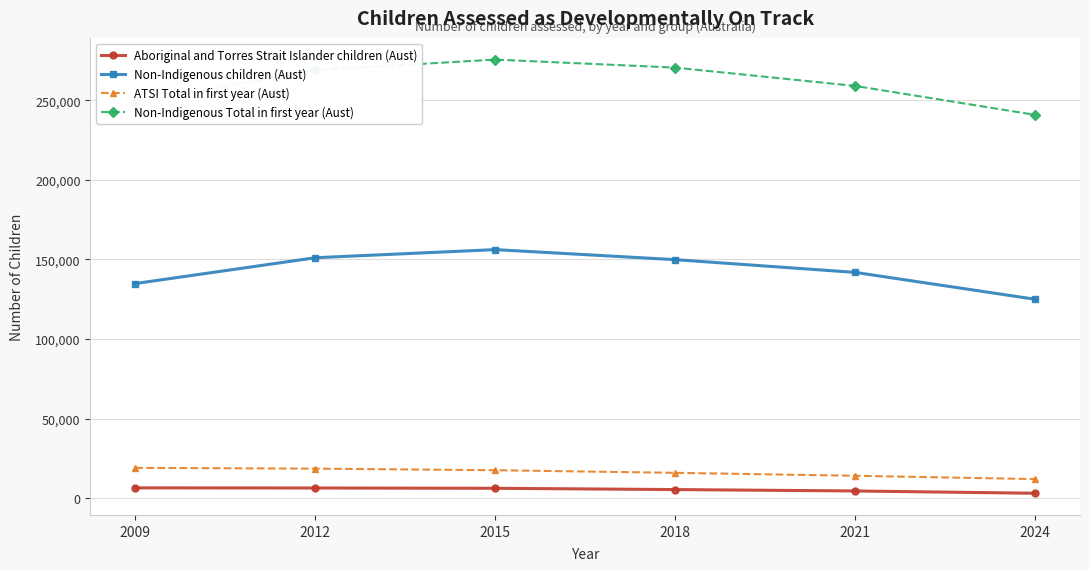

True or false: ATSI Total in first year (Aust) and Aboriginal and Torres Strait Islander children (Aust) intersect in this chart.

False